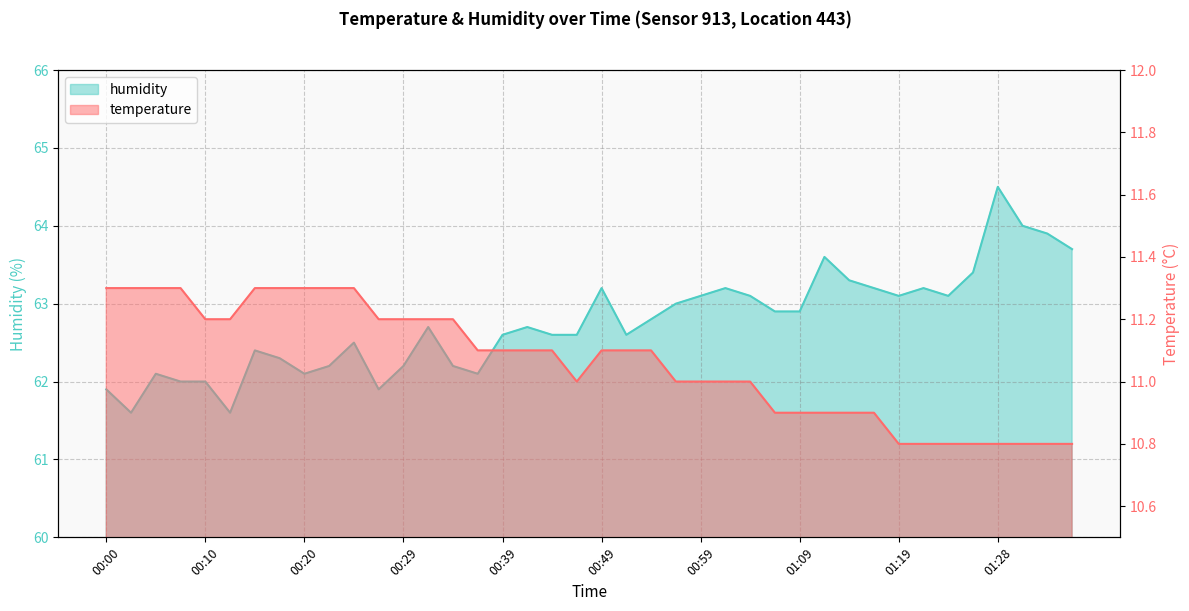

How many data points does each series have?

40